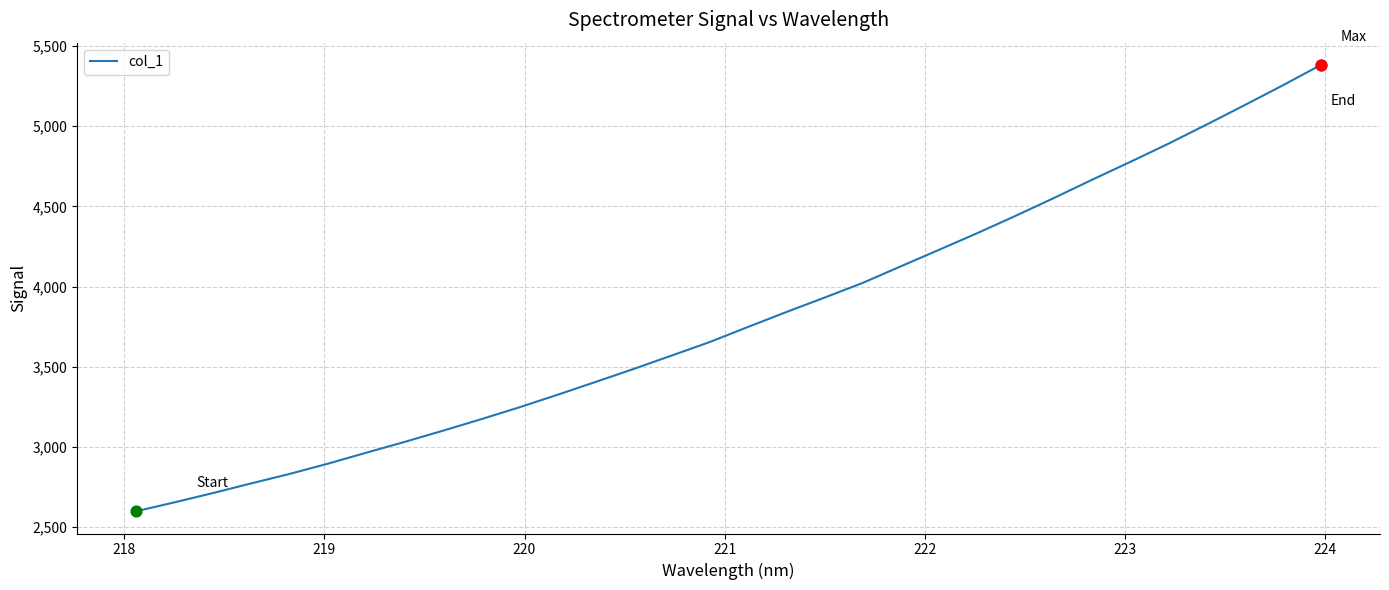

What is the minimum value shown in the chart?

2600.1